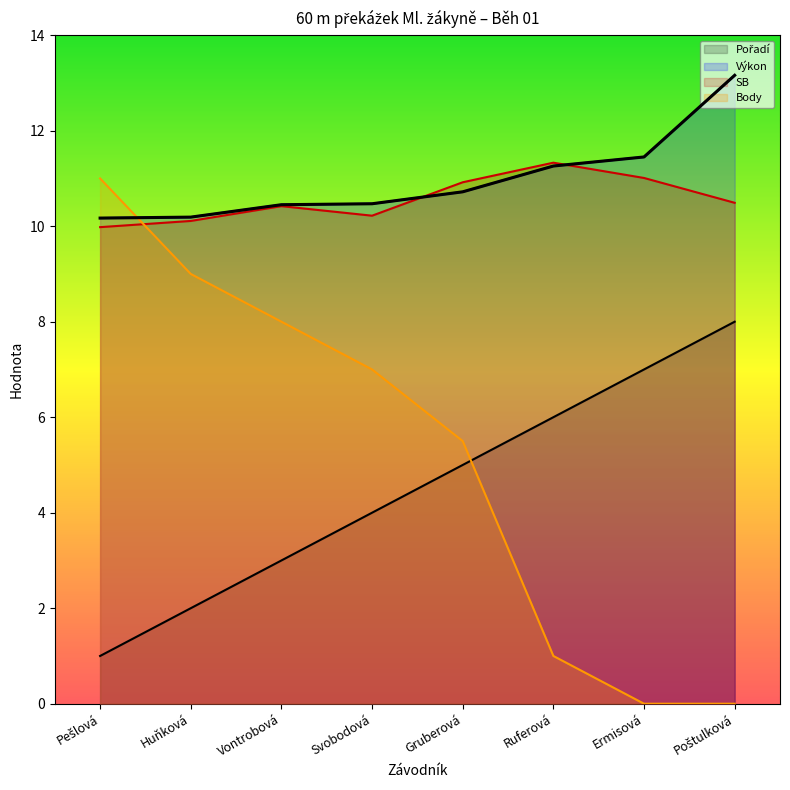

At Ermisová, list the series in order from smallest to largest.

Body, Pořadí, SB, Výkon